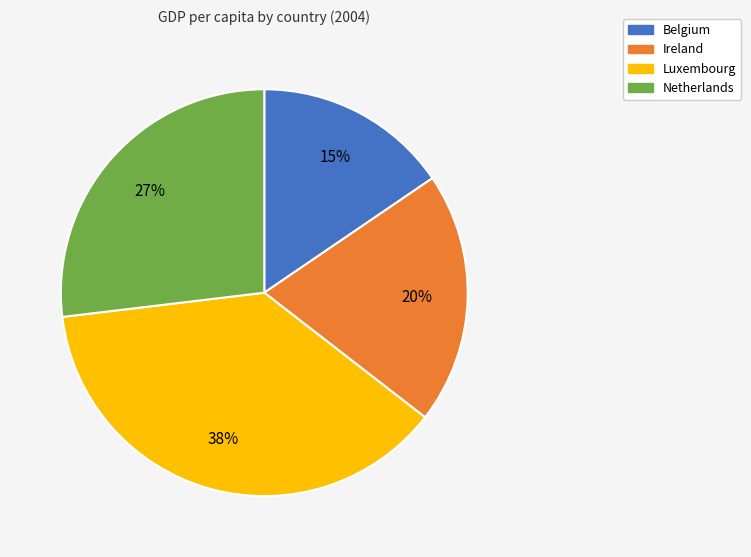

What is the ratio of the value at Belgium to the value at Ireland?

0.8